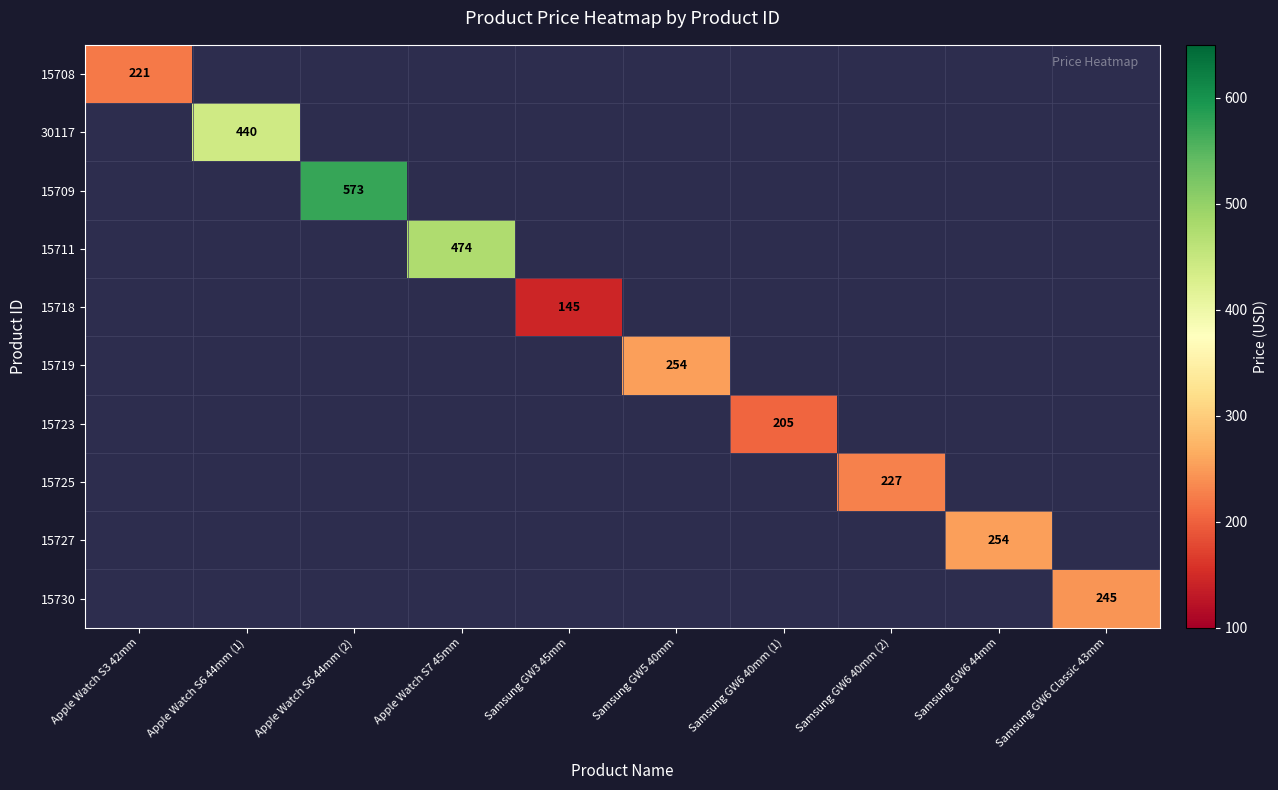

Is the value of 15723 at Apple Watch S3 42mm greater than the value of 15709 at Samsung GW6 Classic 43mm?

No